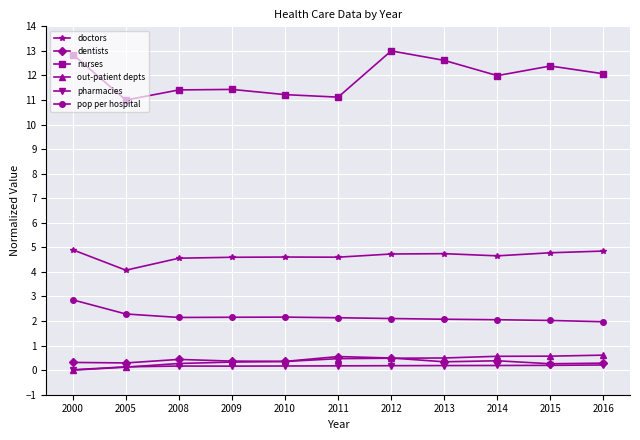

Which series has the widest spread of values?

nurses